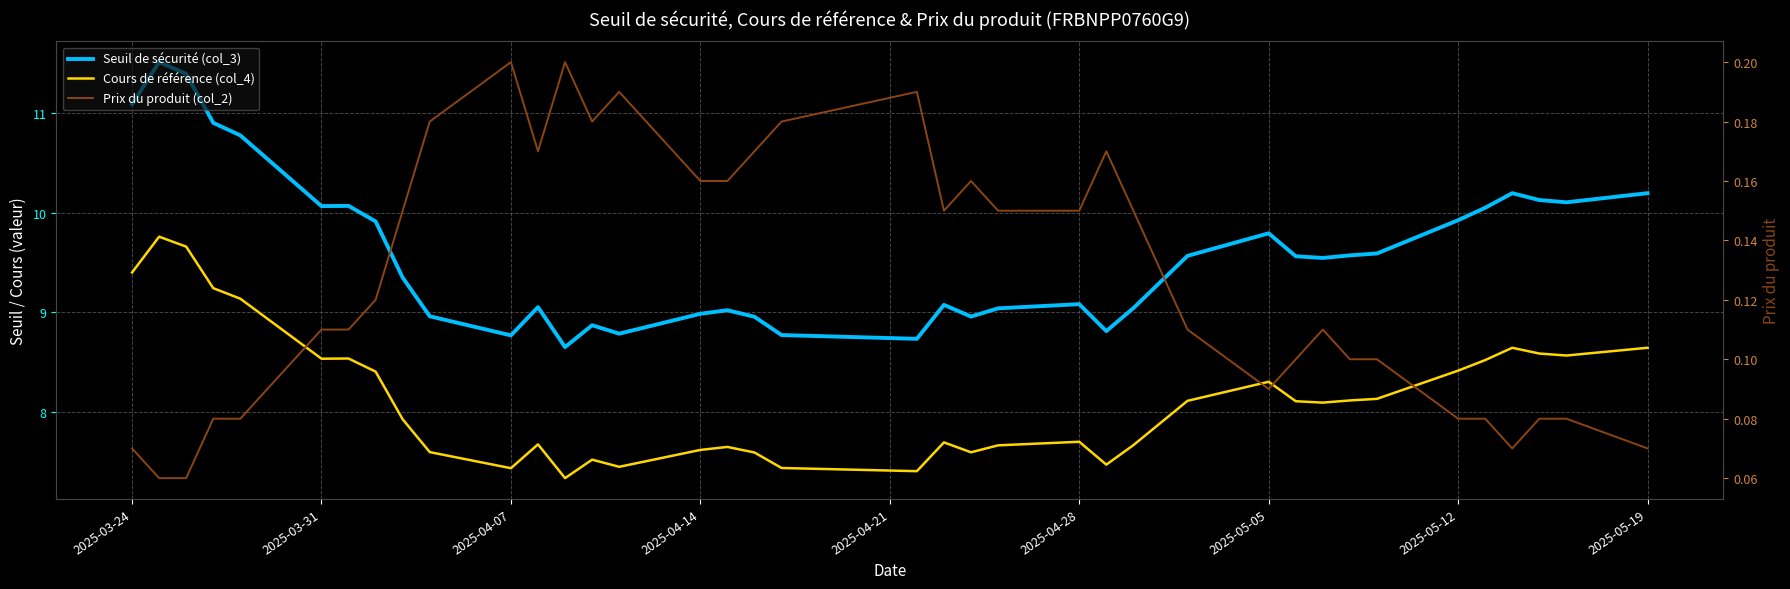

Where is the first local maximum for Prix du produit (col_2)?

2025-04-07